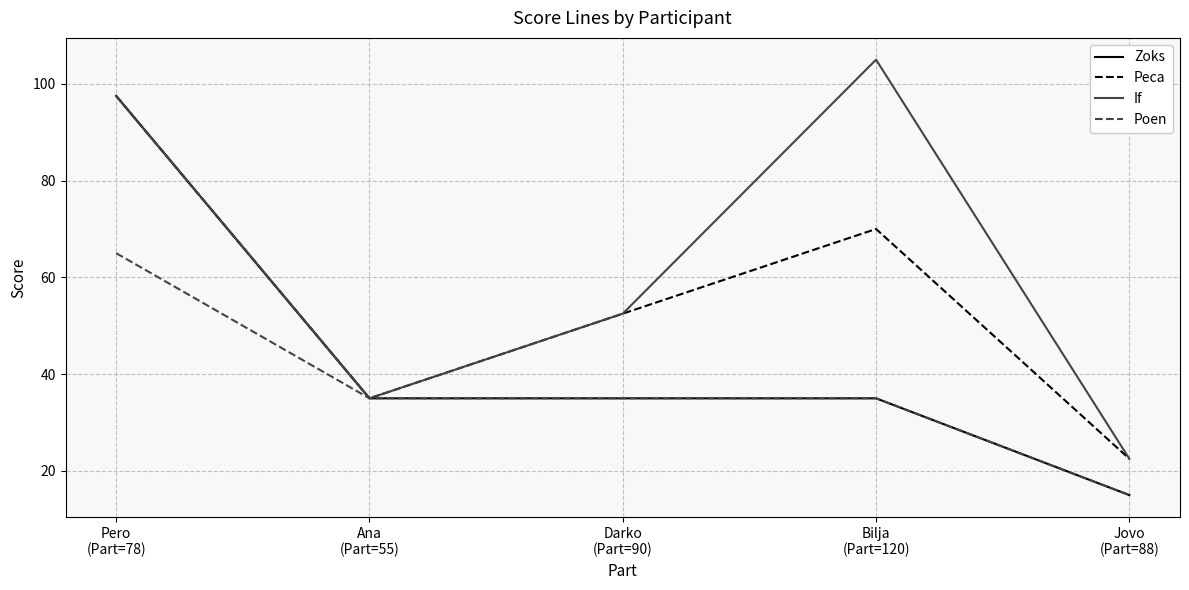

List the series in order of their overall mean, lowest first.

Poen, Zoks, Peca, If